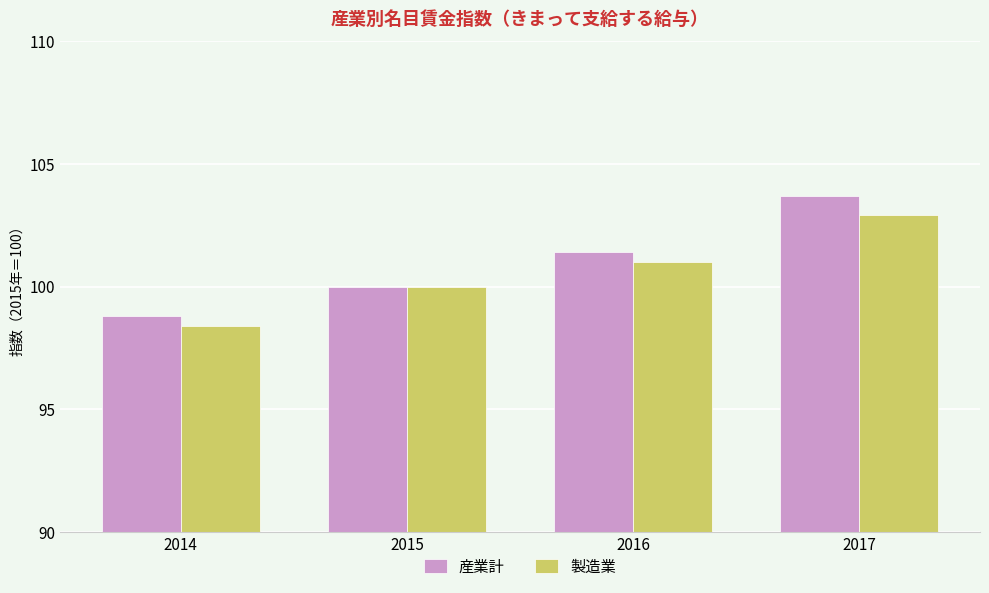

What is the difference between the maximum and minimum values in the 製造業 series?

4.5